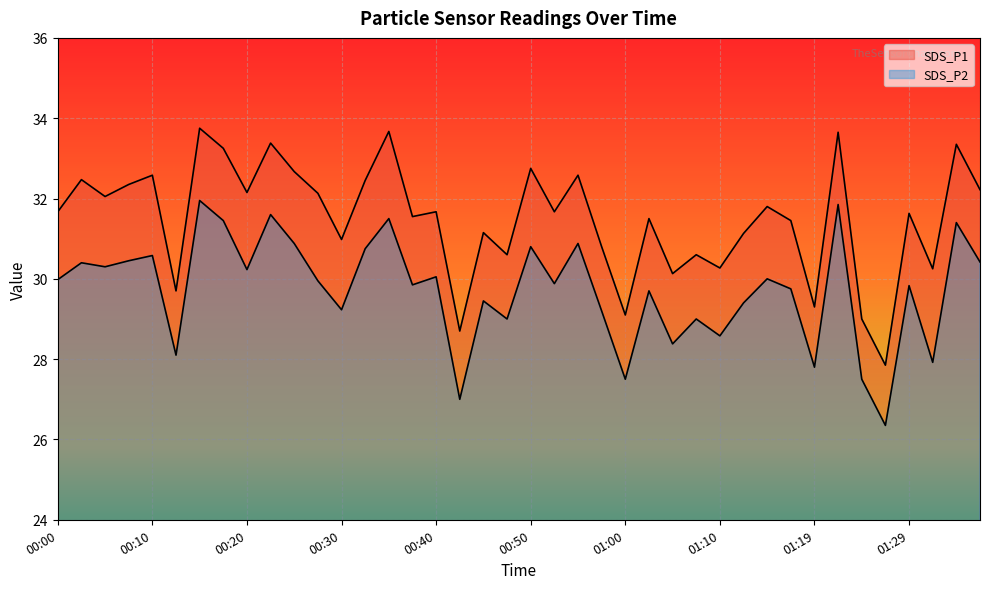

Where is the first local minimum for SDS_P2?

00:05